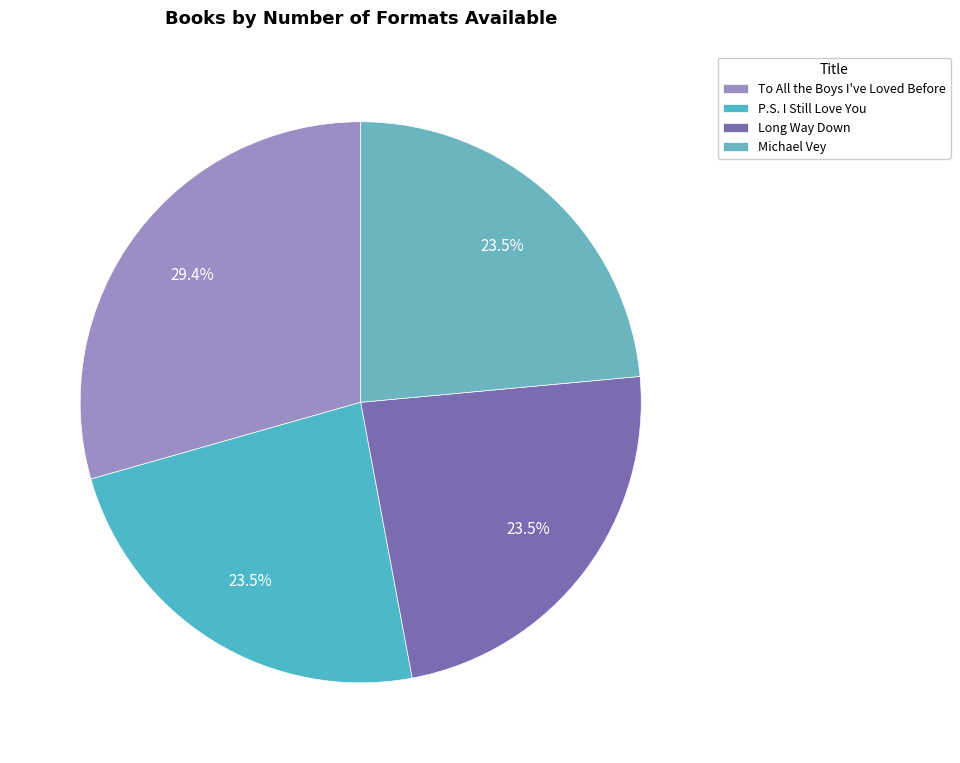

How many slices are in this pie chart?

4